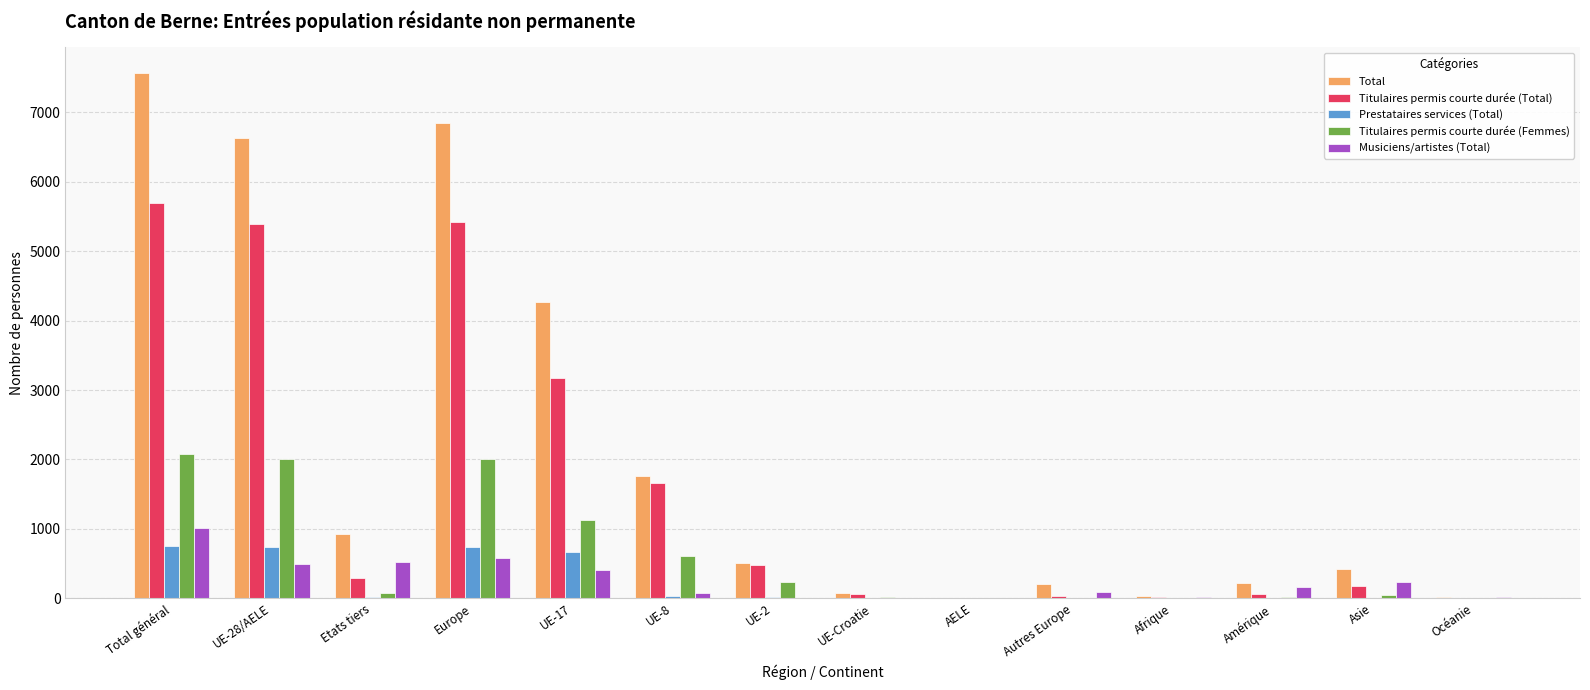

Is the value of Titulaires permis courte durée (Total) at Afrique greater than the value of Titulaires permis courte durée (Femmes) at UE-28/AELE?

No